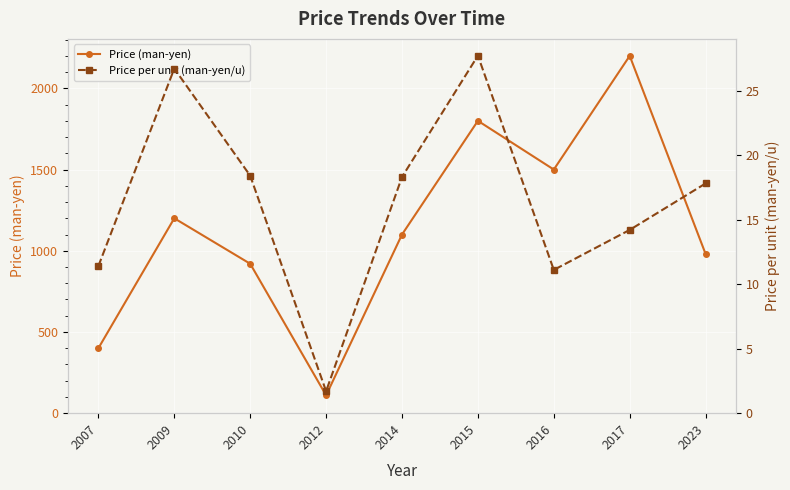

Which category has the lowest value across all series?

2012